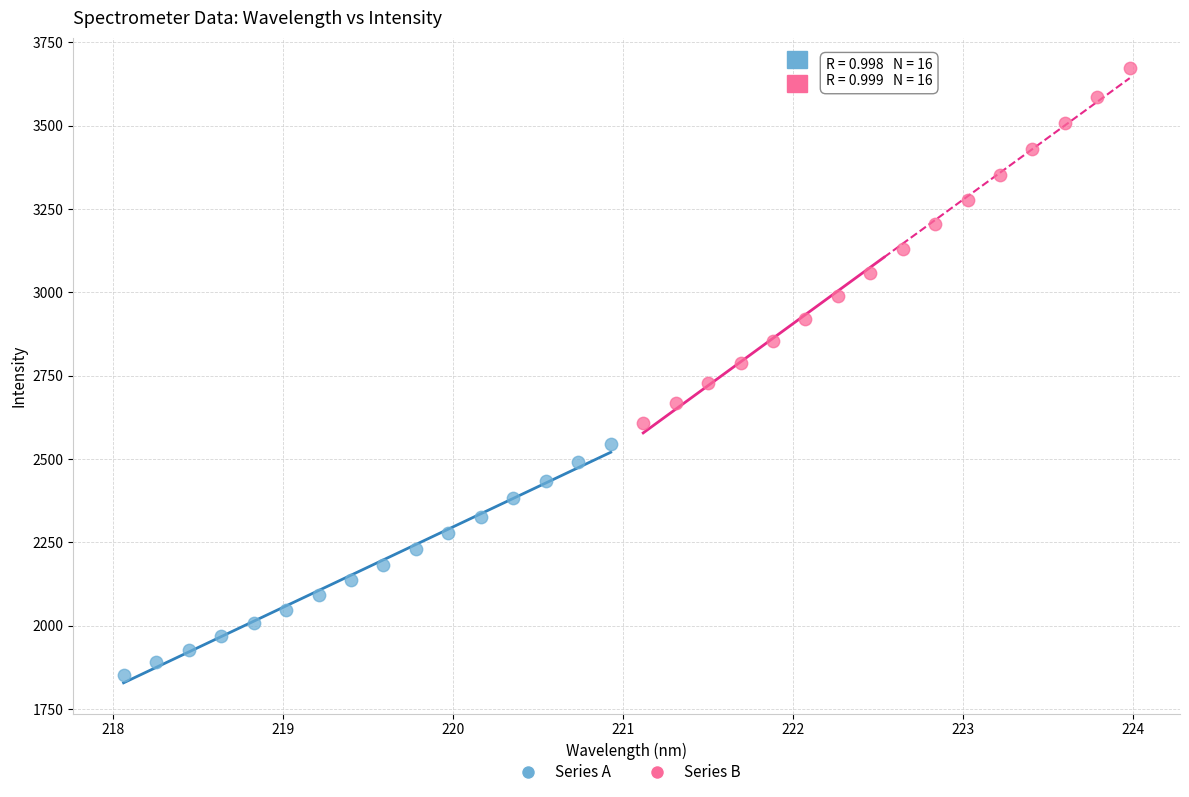

What are all the series names shown in the legend?

Series A, Series B